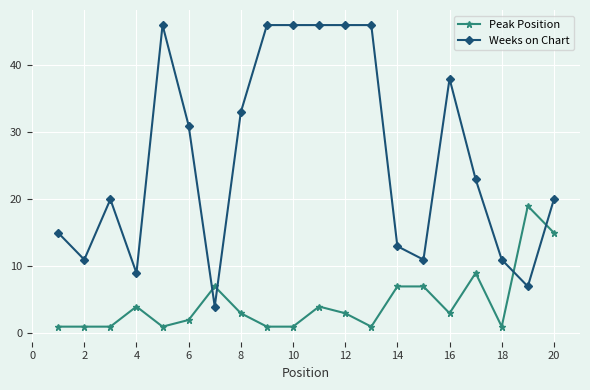

What is the greatest value displayed?

46